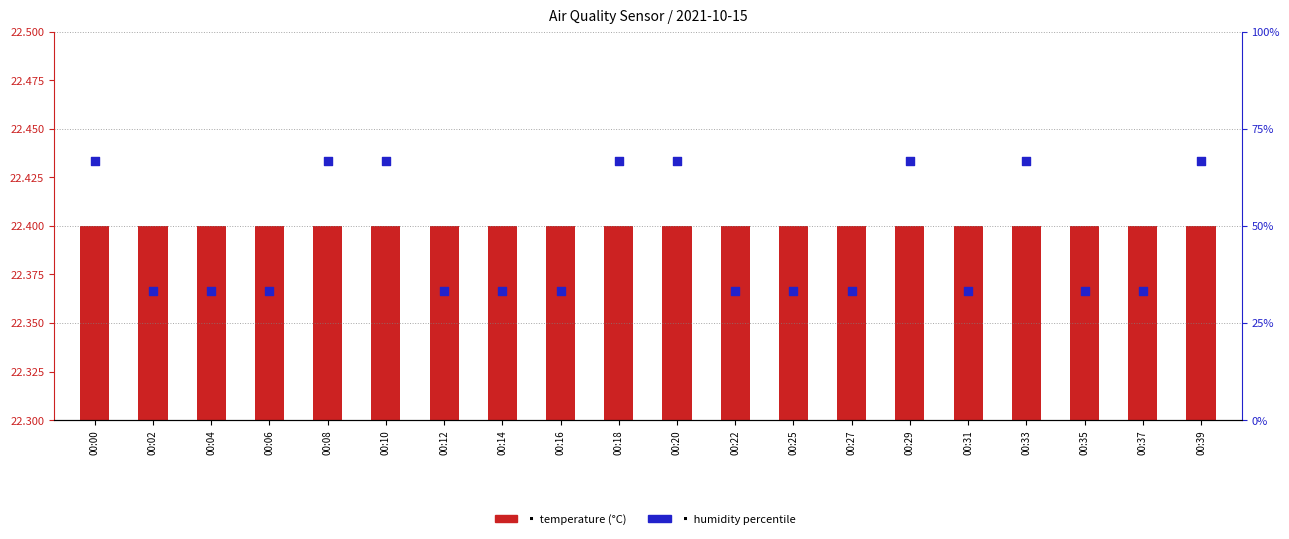

At how many categories does at least one series exceed 52?

8